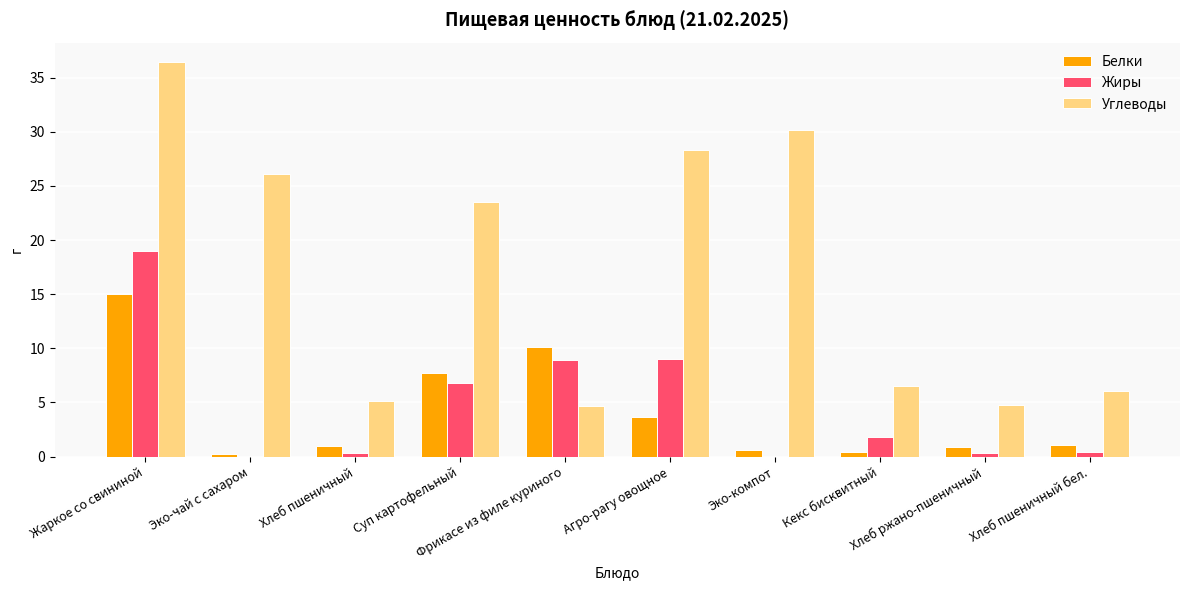

How many groups of bars are there?

10